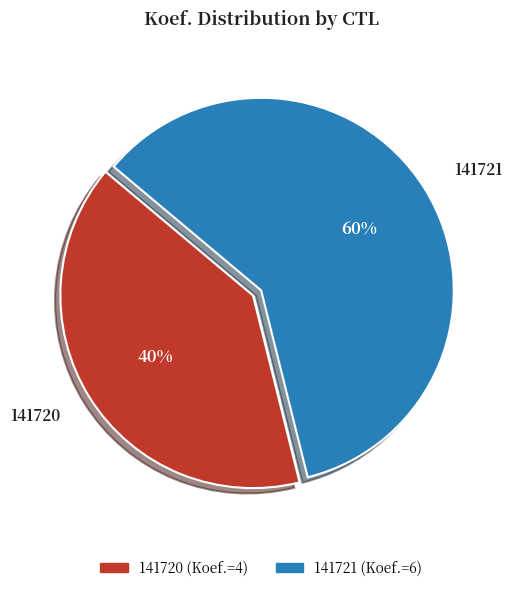

How many slices are in this pie chart?

2